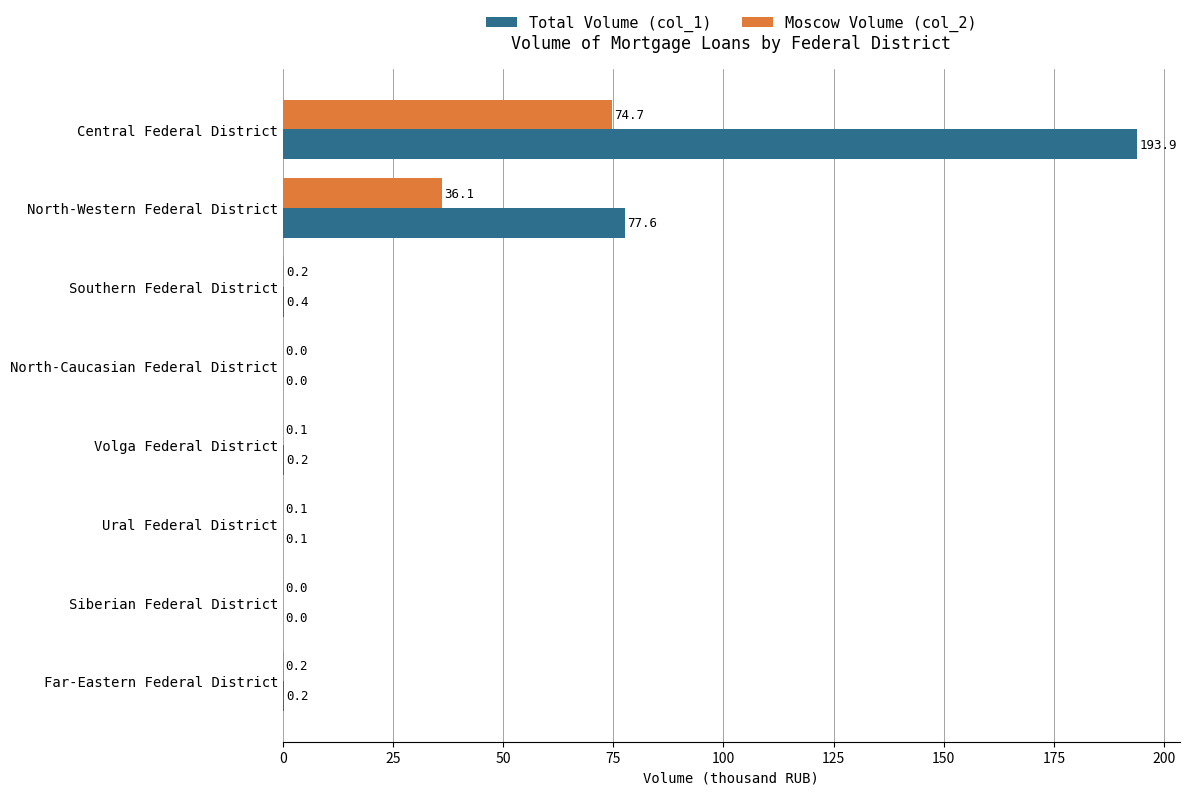

The Total Volume (col_1) series shows 77.6 at North-Western Federal District. True or false?

True